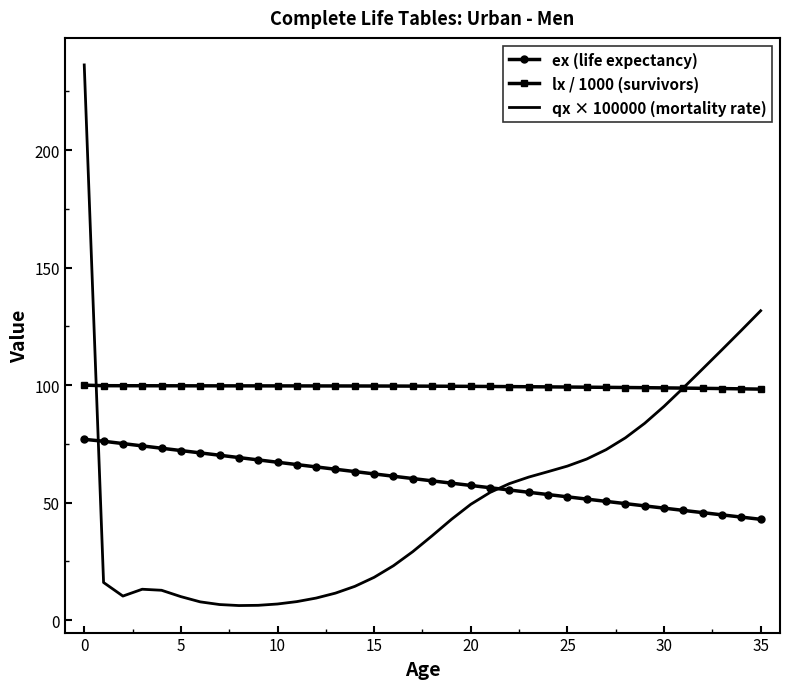

How many intersections are there between qx × 100000 (mortality rate) and ex (life expectancy)?

2